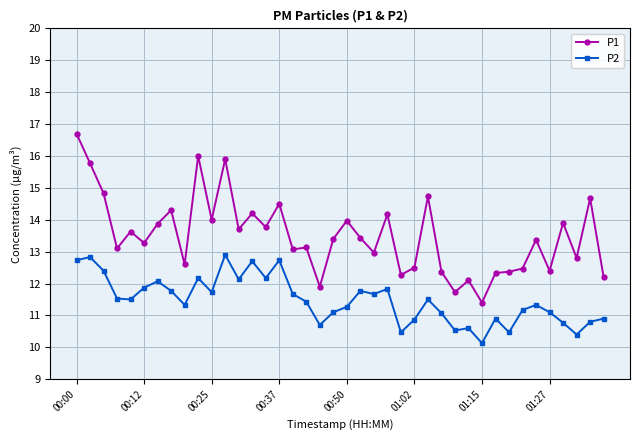

What is the sum of all P1 values?

539.8